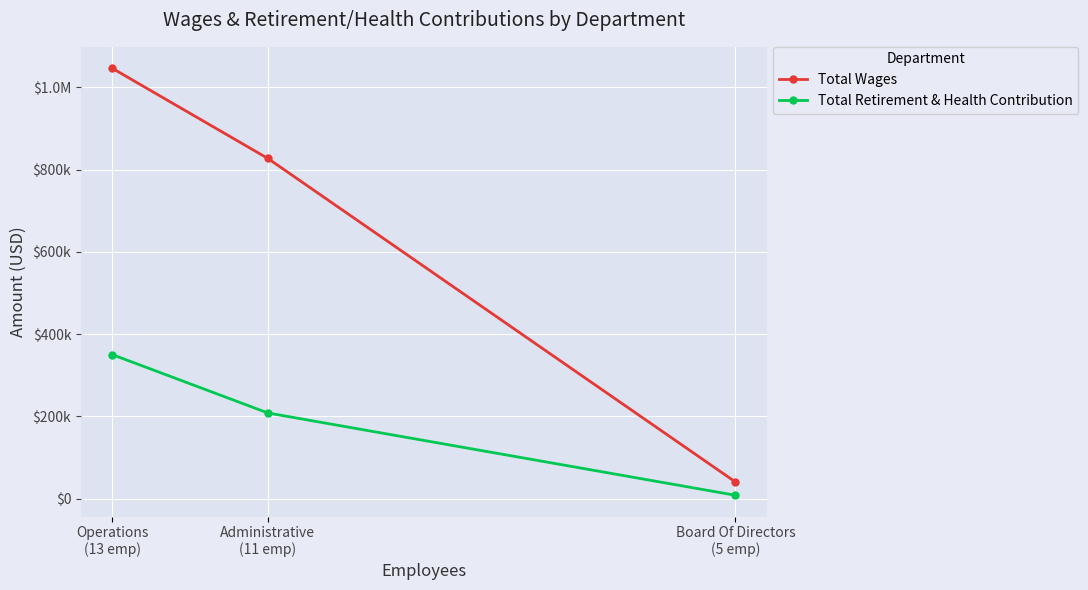

Which series has the widest spread of values?

Total Wages